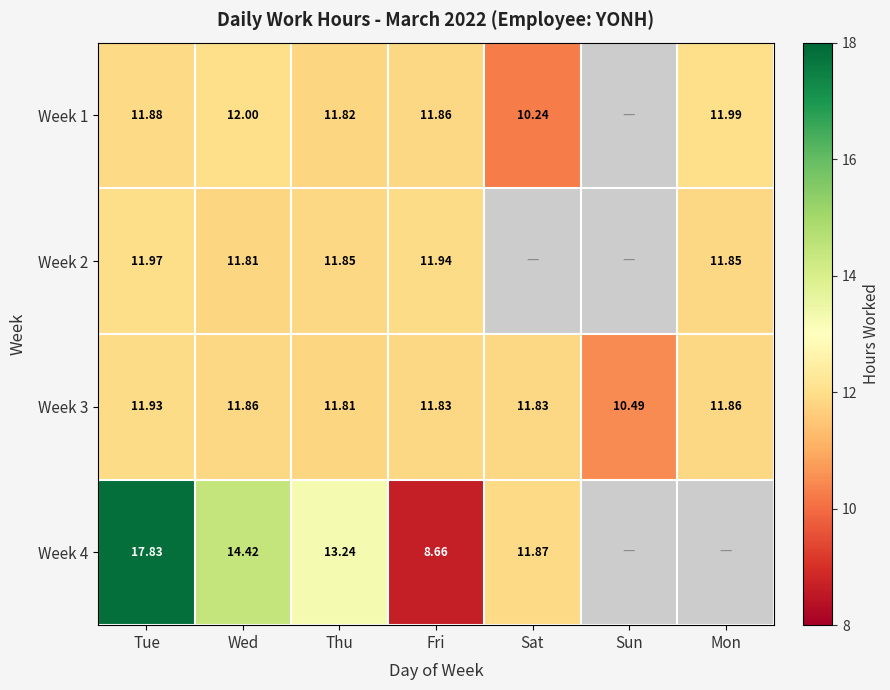

Count the number of categories in the chart.

7